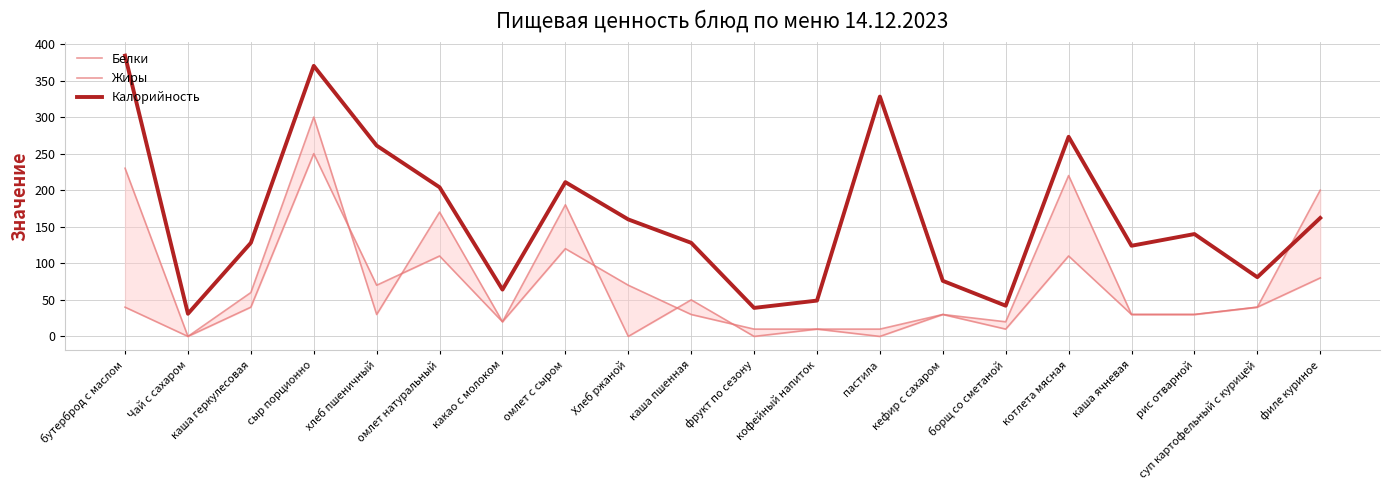

Reading right to left, list all the values displayed in this chart.

Белки: филе куриное=200	суп картофельный с курицей=40	рис отварной=30	каша ячневая=30	котлета мясная=110	борщ со сметаной=10	кефир с сахаром=30	пастила=10	кофейный напиток=10	фрукт по сезону=10	каша пшенная=30	Хлеб ржаной=70	омлет с сыром=120	какао с молоком=20	омлет натуральный=110	хлеб пшеничный=70	сыр порционно=250	каша геркулесовая=40	Чай с сахаром=0	бутерброд с маслом=40
Жиры: филе куриное=80	суп картофельный с курицей=40	рис отварной=30	каша ячневая=30	котлета мясная=220	борщ со сметаной=20	кефир с сахаром=30	пастила=0	кофейный напиток=10	фрукт по сезону=0	каша пшенная=50	Хлеб ржаной=0	омлет с сыром=180	какао с молоком=20	омлет натуральный=170	хлеб пшеничный=30	сыр порционно=300	каша геркулесовая=60	Чай с сахаром=0	бутерброд с маслом=230
Калорийность: филе куриное=162	суп картофельный с курицей=81	рис отварной=140	каша ячневая=124	котлета мясная=273	борщ со сметаной=42	кефир с сахаром=76	пастила=328	кофейный напиток=49	фрукт по сезону=39	каша пшенная=128	Хлеб ржаной=160	омлет с сыром=211	какао с молоком=64	омлет натуральный=204	хлеб пшеничный=261	сыр порционно=370	каша геркулесовая=128	Чай с сахаром=31	бутерброд с маслом=384